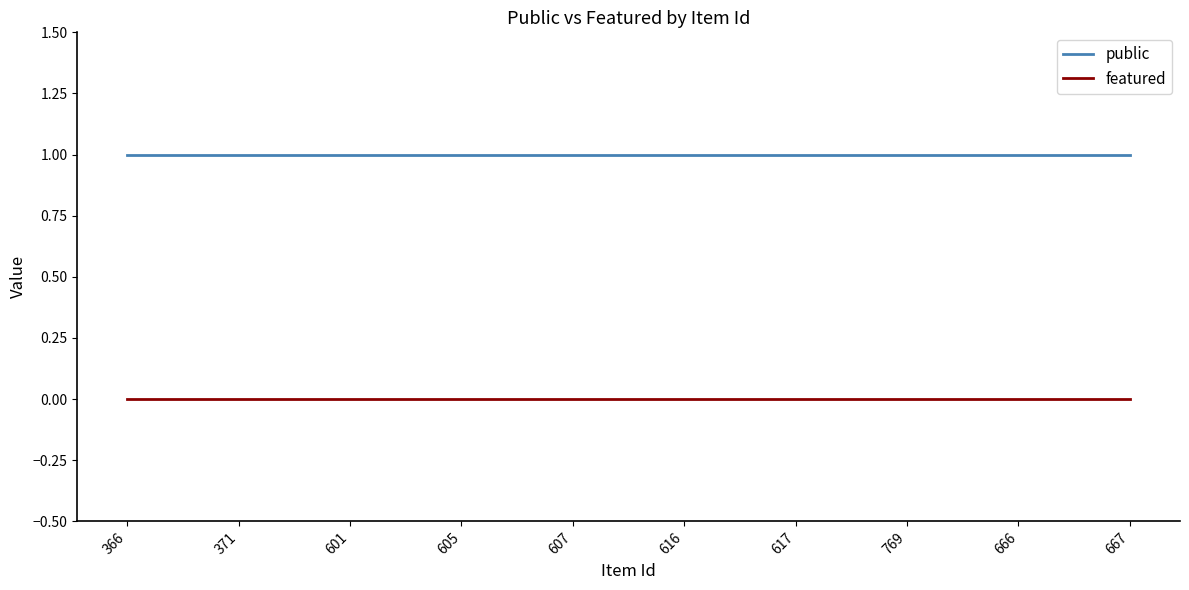

True or false: featured and public cross at least once.

False